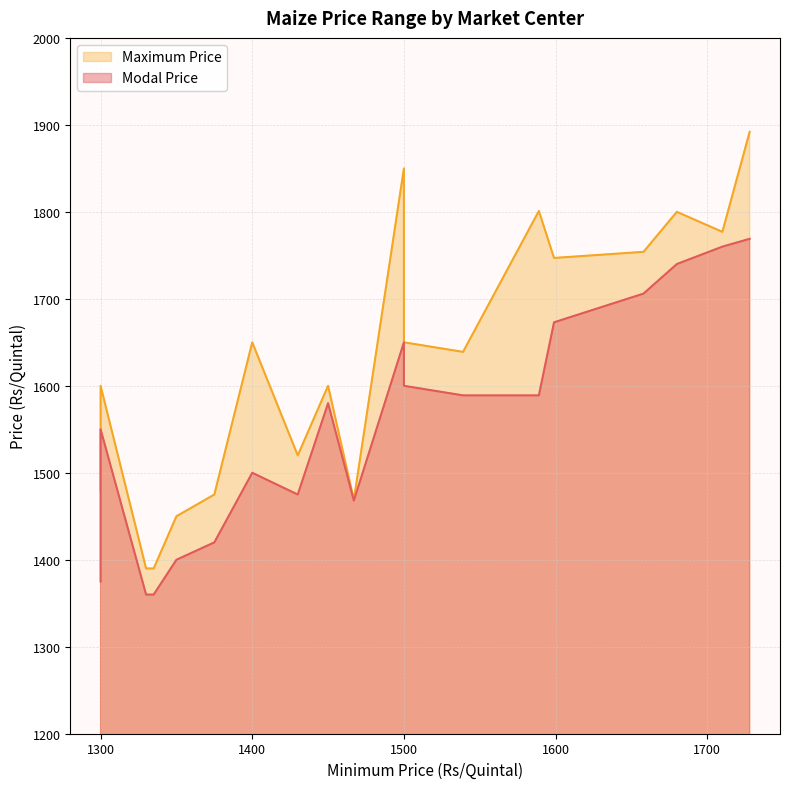

True or false: Maximum Price has a value of 564 at Oddunchairum.

False